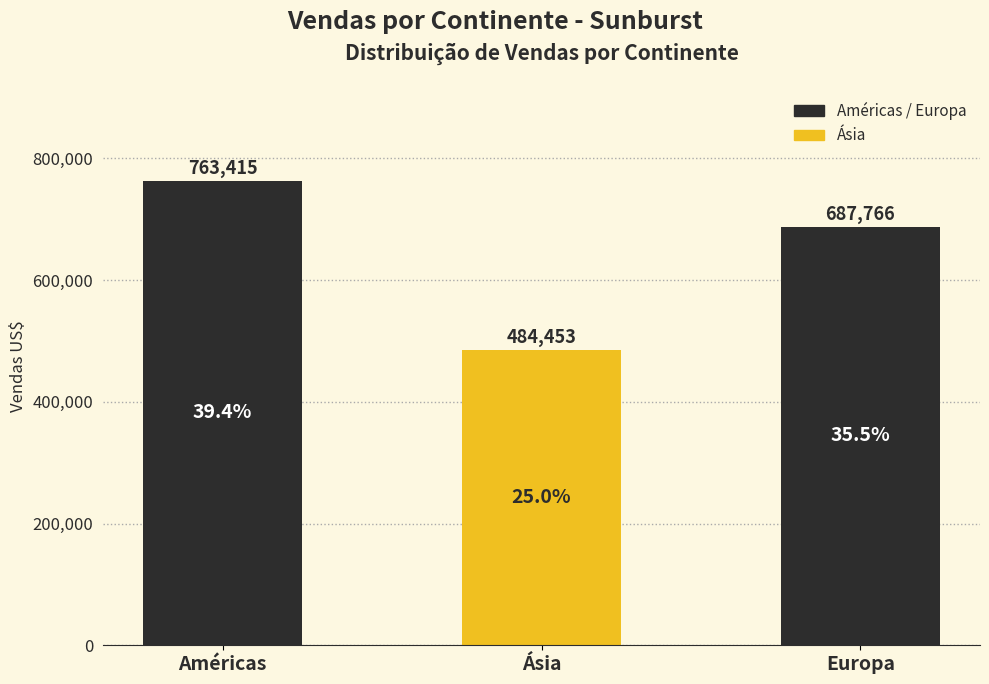

Is it true that the value at Américas is 763415?

True